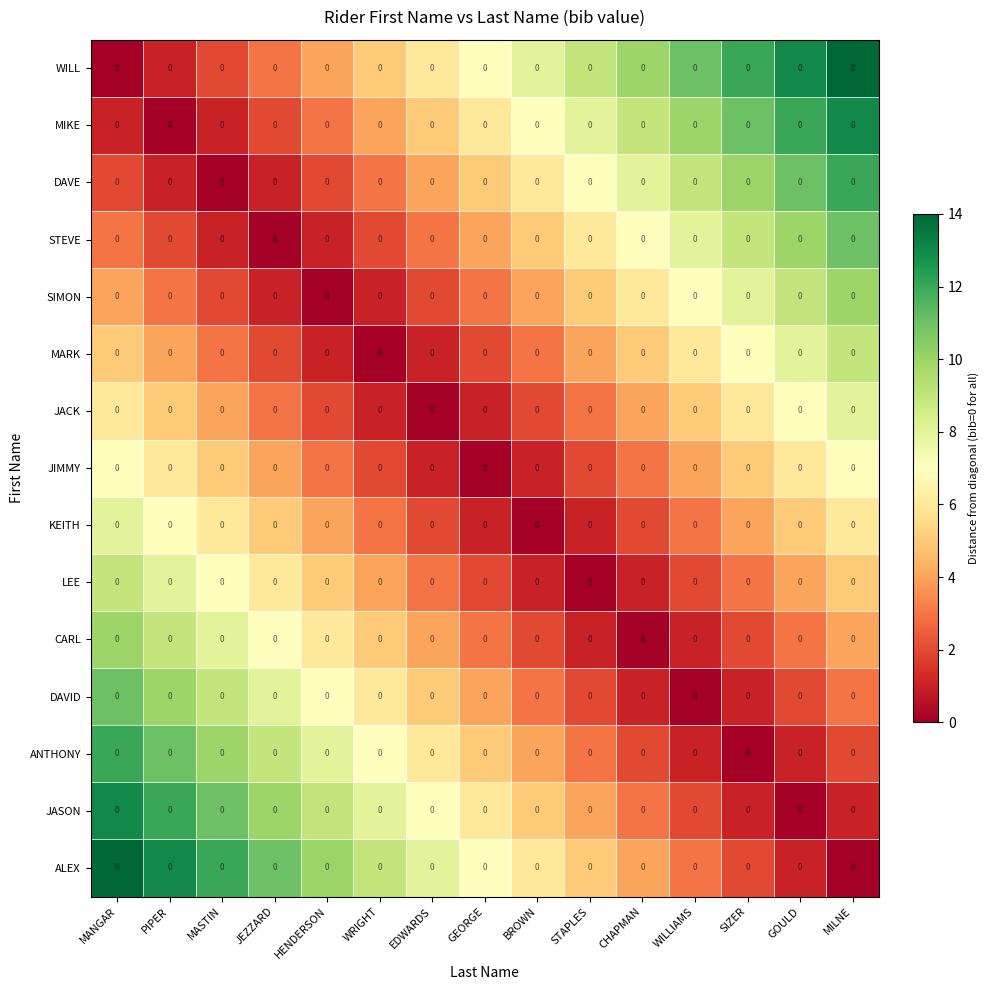

Which has a higher value, SIZER or MILNE?

MILNE